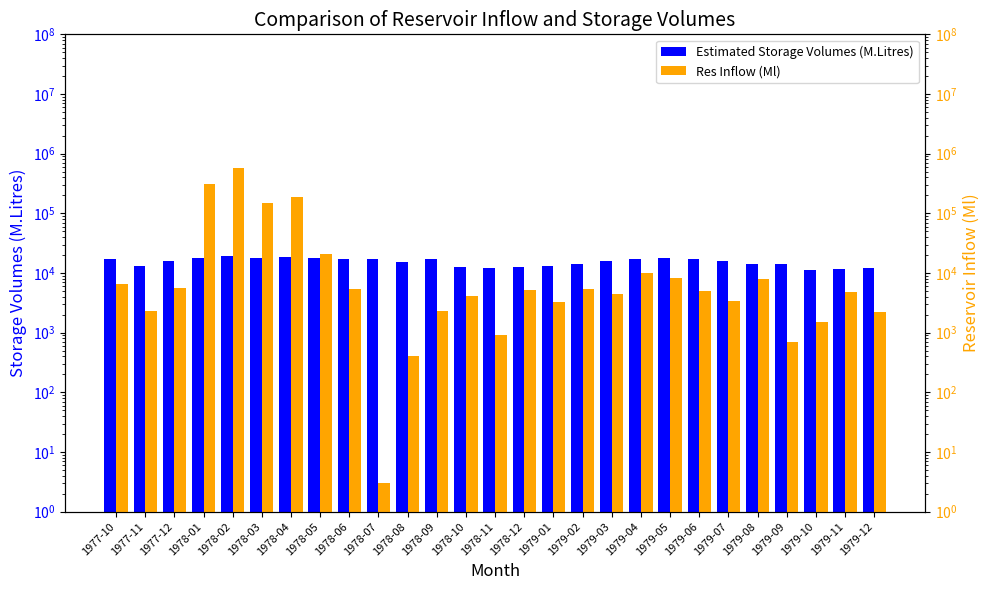

List the series in order of their overall mean, lowest first.

Estimated Storage Volumes (M.Litres), Res Inflow (Ml)